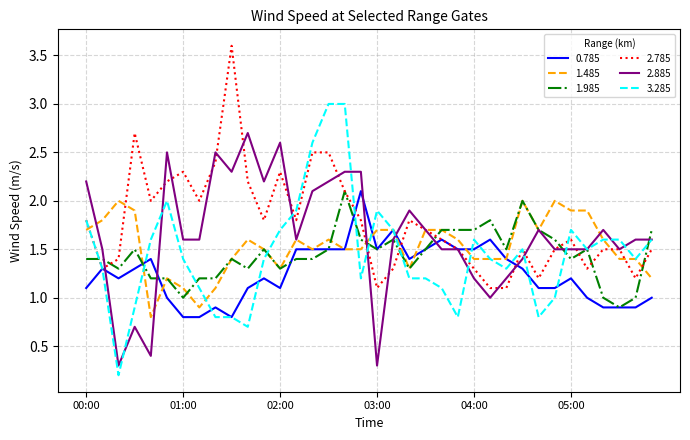

Which series has the largest range (max minus min)?

3.285